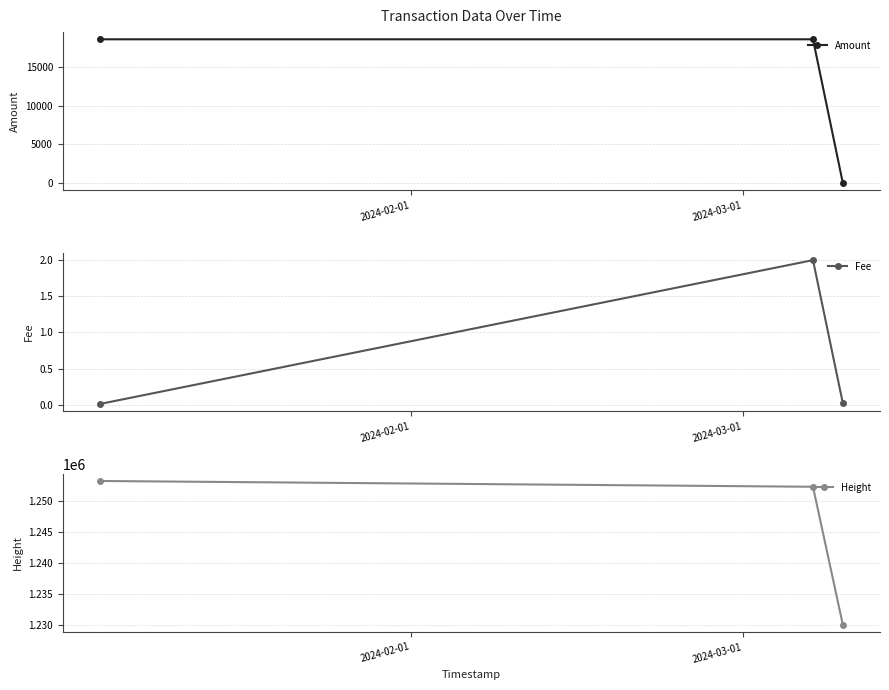

Which series has the largest total across all categories?

Height